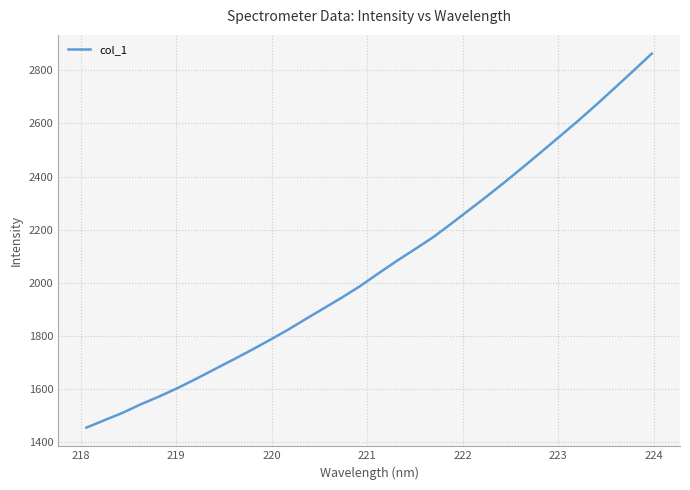

What is the maximum value shown in the chart?

2863.1